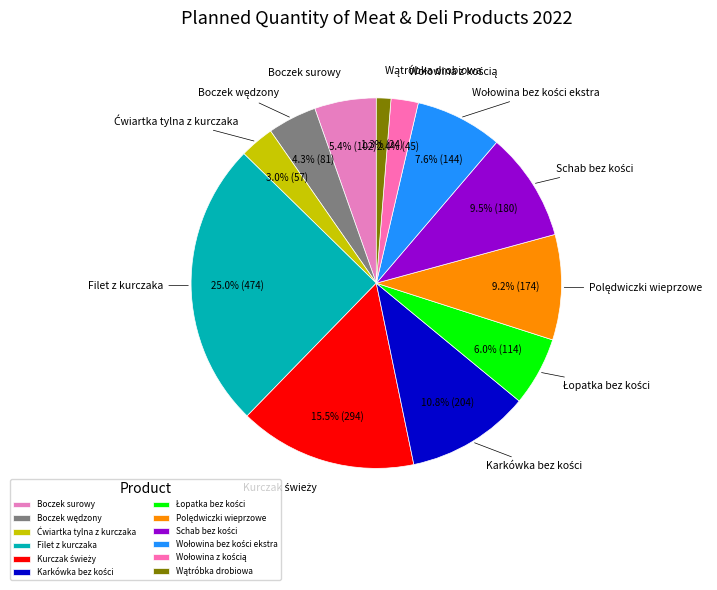

Is there a majority slice in this chart?

No